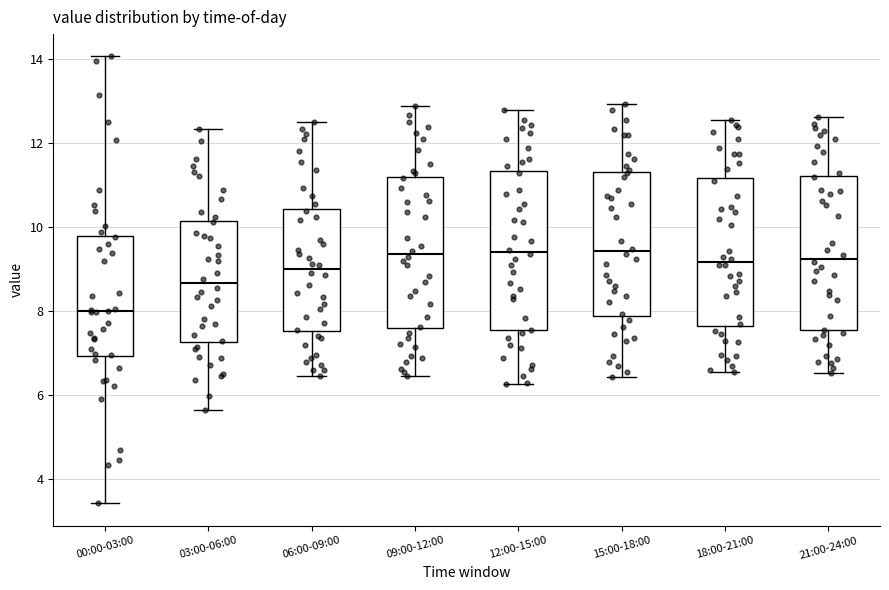

Reading left to right, transcribe this box plot: for each box, give where its median line is, the range the box spans, and where its two whiskers end, as read against the y-axis. The values are not printed on the chart, so give them approximately, as read against the axis.

00:00-03:00: median 8.0, box 7.0 to 9.8, whiskers 3.4 to 14.0
03:00-06:00: median 8.6, box 7.2 to 10.2, whiskers 5.6 to 12.4
06:00-09:00: median 9.0, box 7.6 to 10.4, whiskers 6.4 to 12.6
09:00-12:00: median 9.4, box 7.6 to 11.2, whiskers 6.4 to 12.8
12:00-15:00: median 9.4, box 7.6 to 11.4, whiskers 6.2 to 12.8
15:00-18:00: median 9.4, box 7.8 to 11.2, whiskers 6.4 to 13.0
18:00-21:00: median 9.2, box 7.6 to 11.2, whiskers 6.6 to 12.6
21:00-24:00: median 9.2, box 7.6 to 11.2, whiskers 6.6 to 12.6